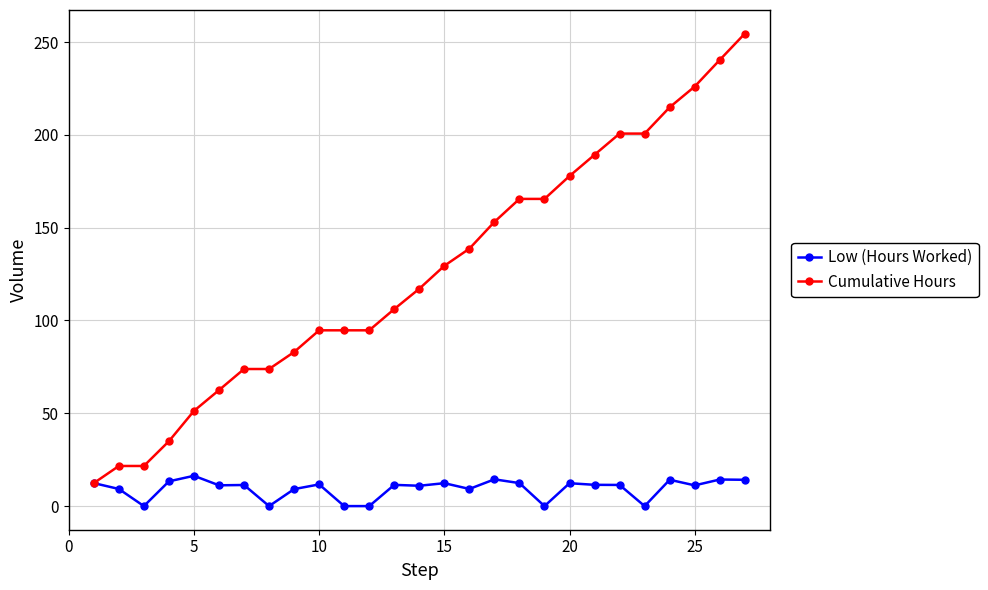

What is the average value of the Cumulative Hours series?

125.9